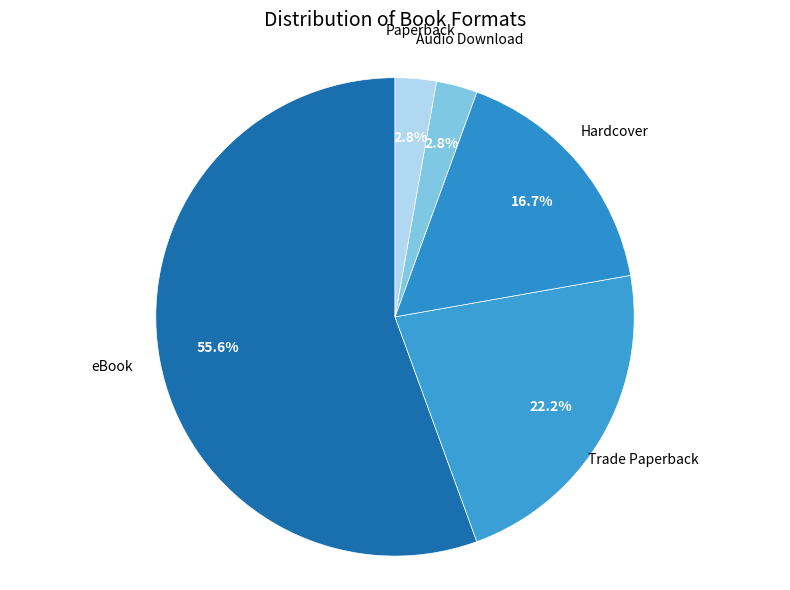

What is the total percentage of Paperback and eBook?

58.3%